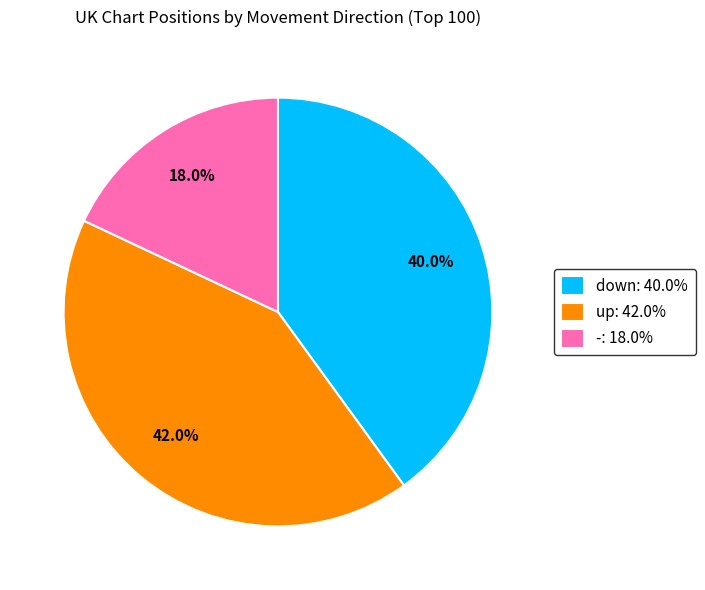

Which slice is the largest?

up